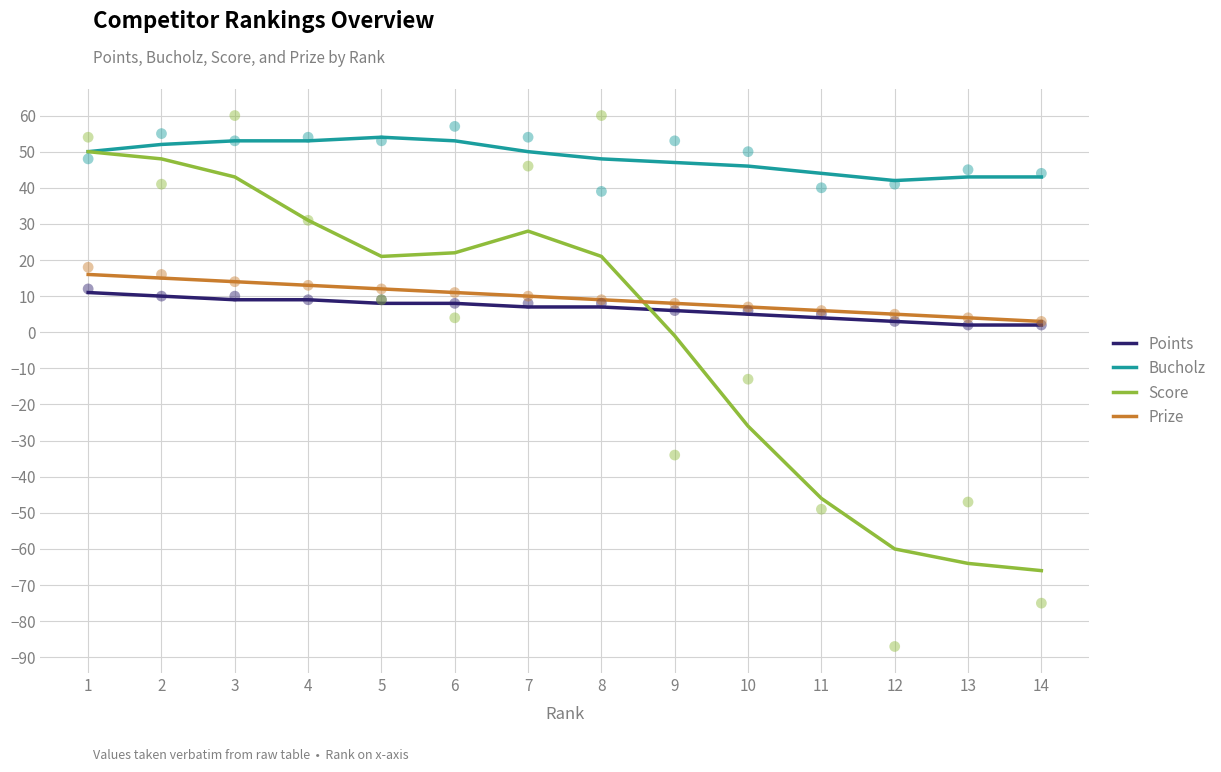

At which category is the sum across all series the highest?

1